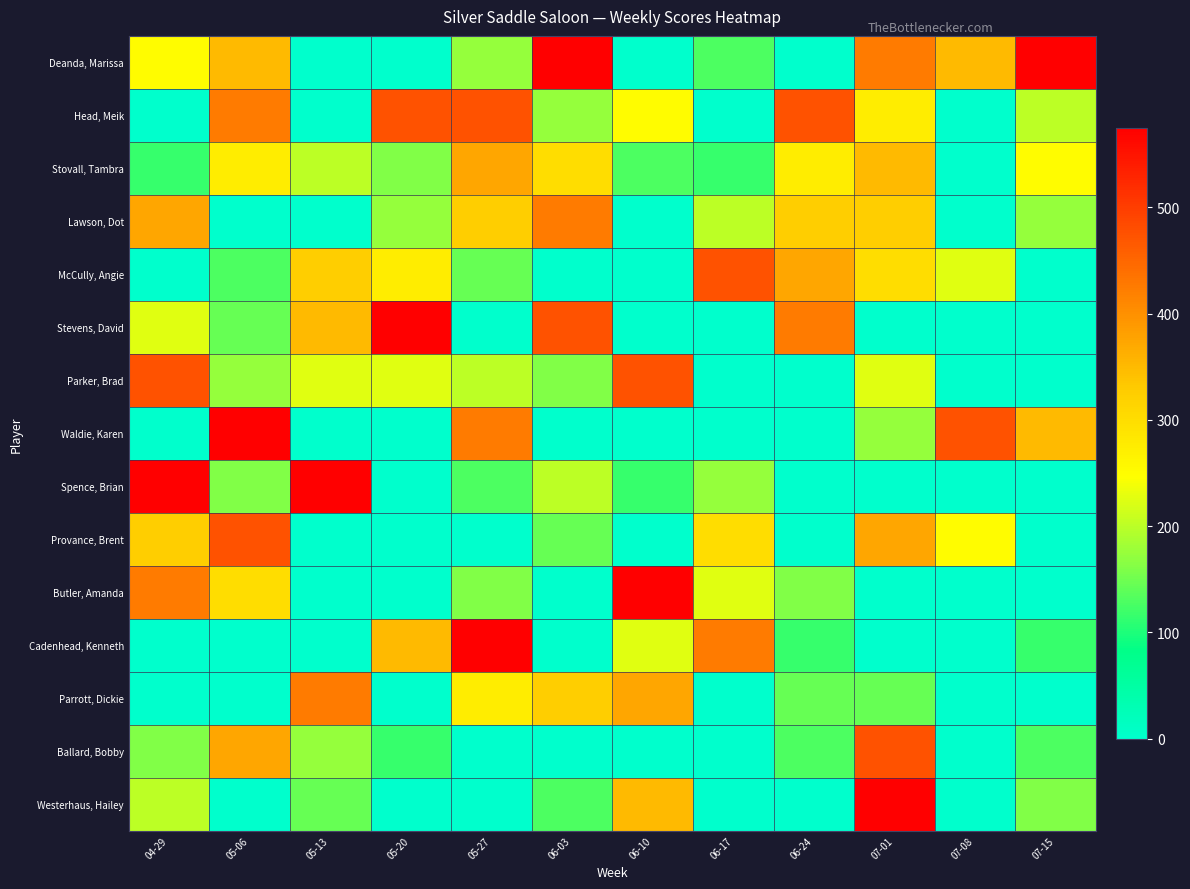

Which series has the largest total across all categories?

Deanda, Marissa